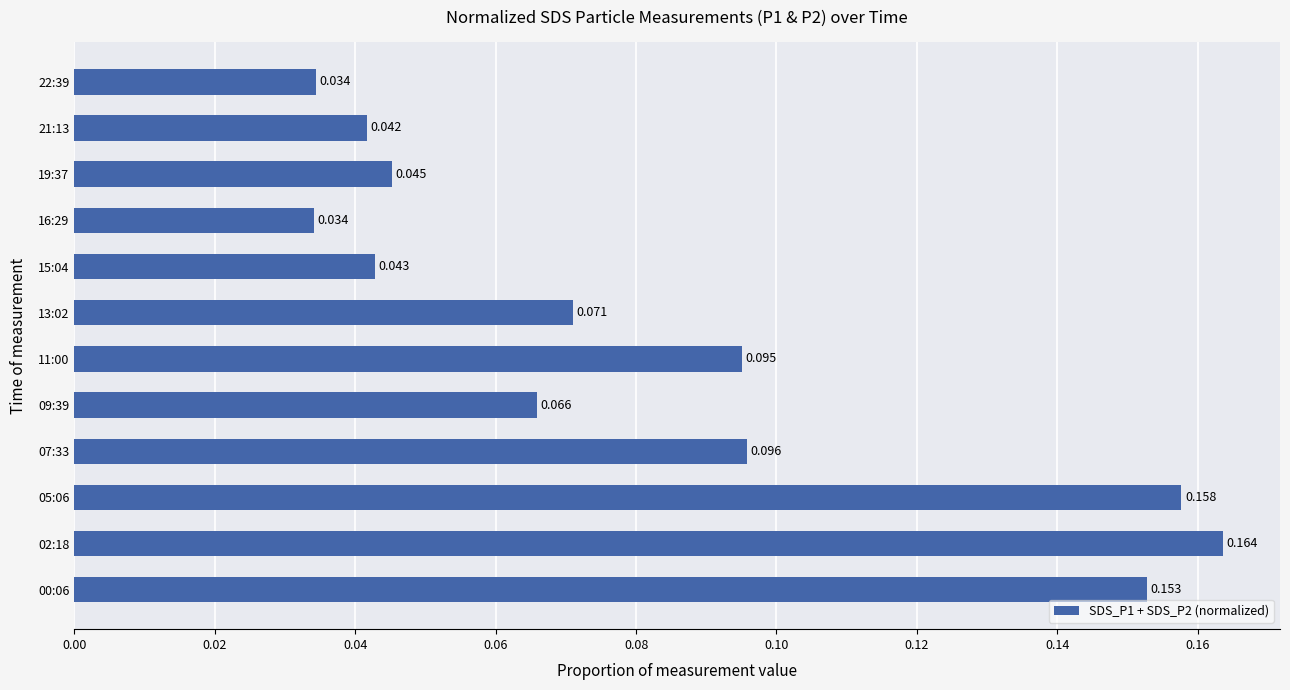

What is the maximum value shown in the chart?

0.2